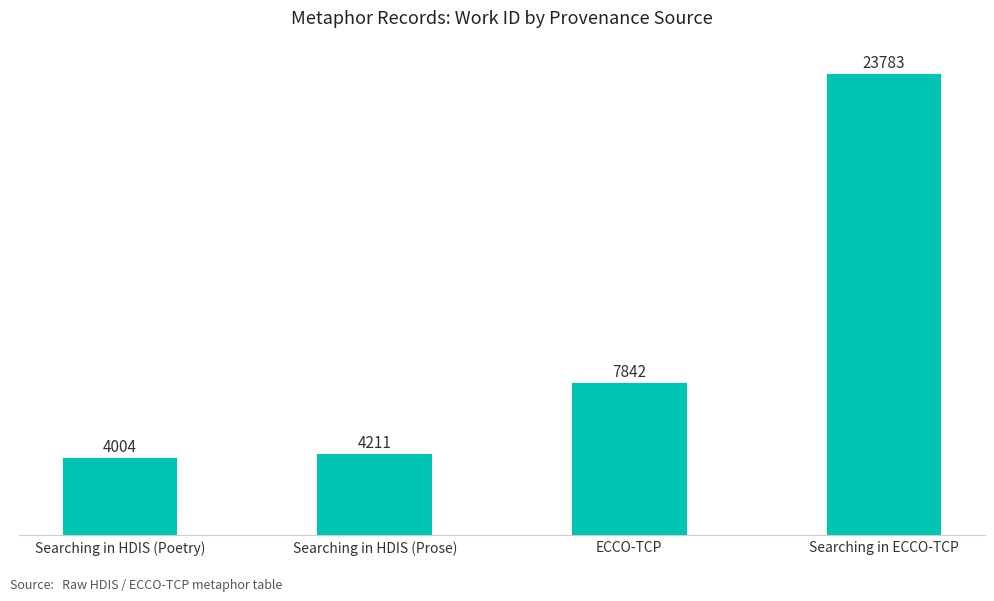

Approximately how many times larger is the value at Searching in HDIS (Prose) compared to ECCO-TCP?

0.5